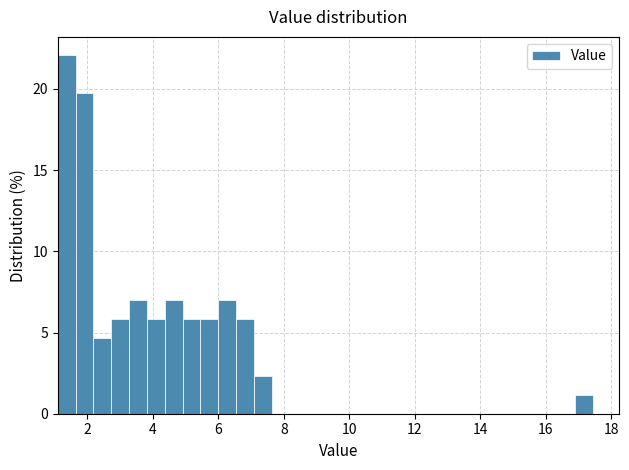

Read against the x-axis, roughly where is the centre of the tallest bar?

1.4